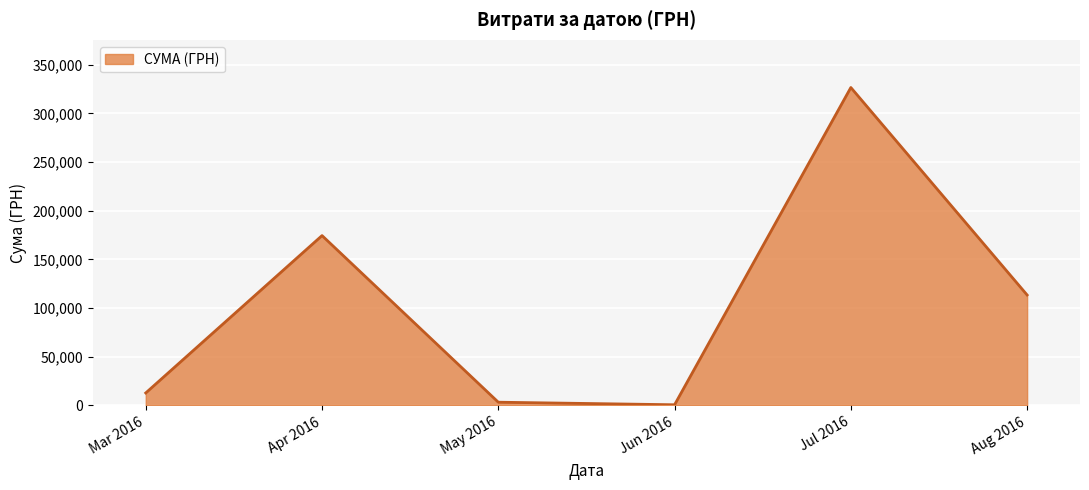

How many lines are shown in the chart?

1